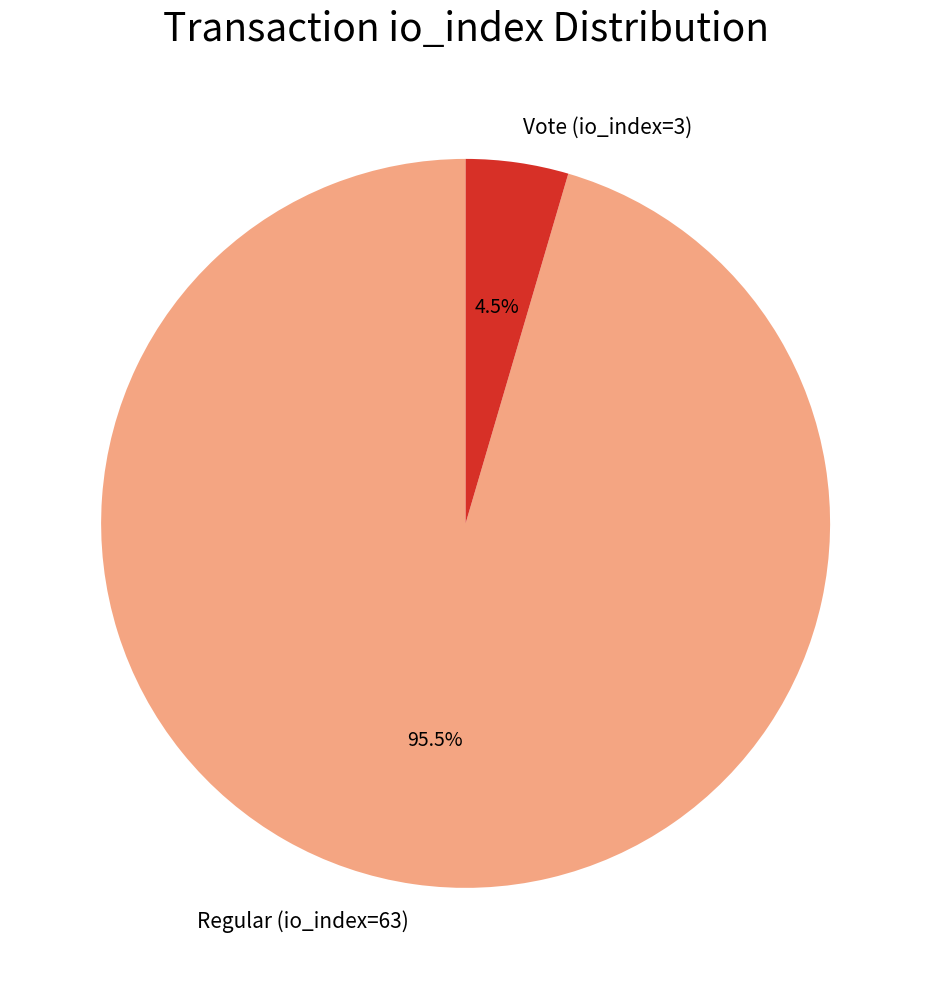

Rank the categories by value from highest to lowest.

Regular (io_index=63), Vote (io_index=3)